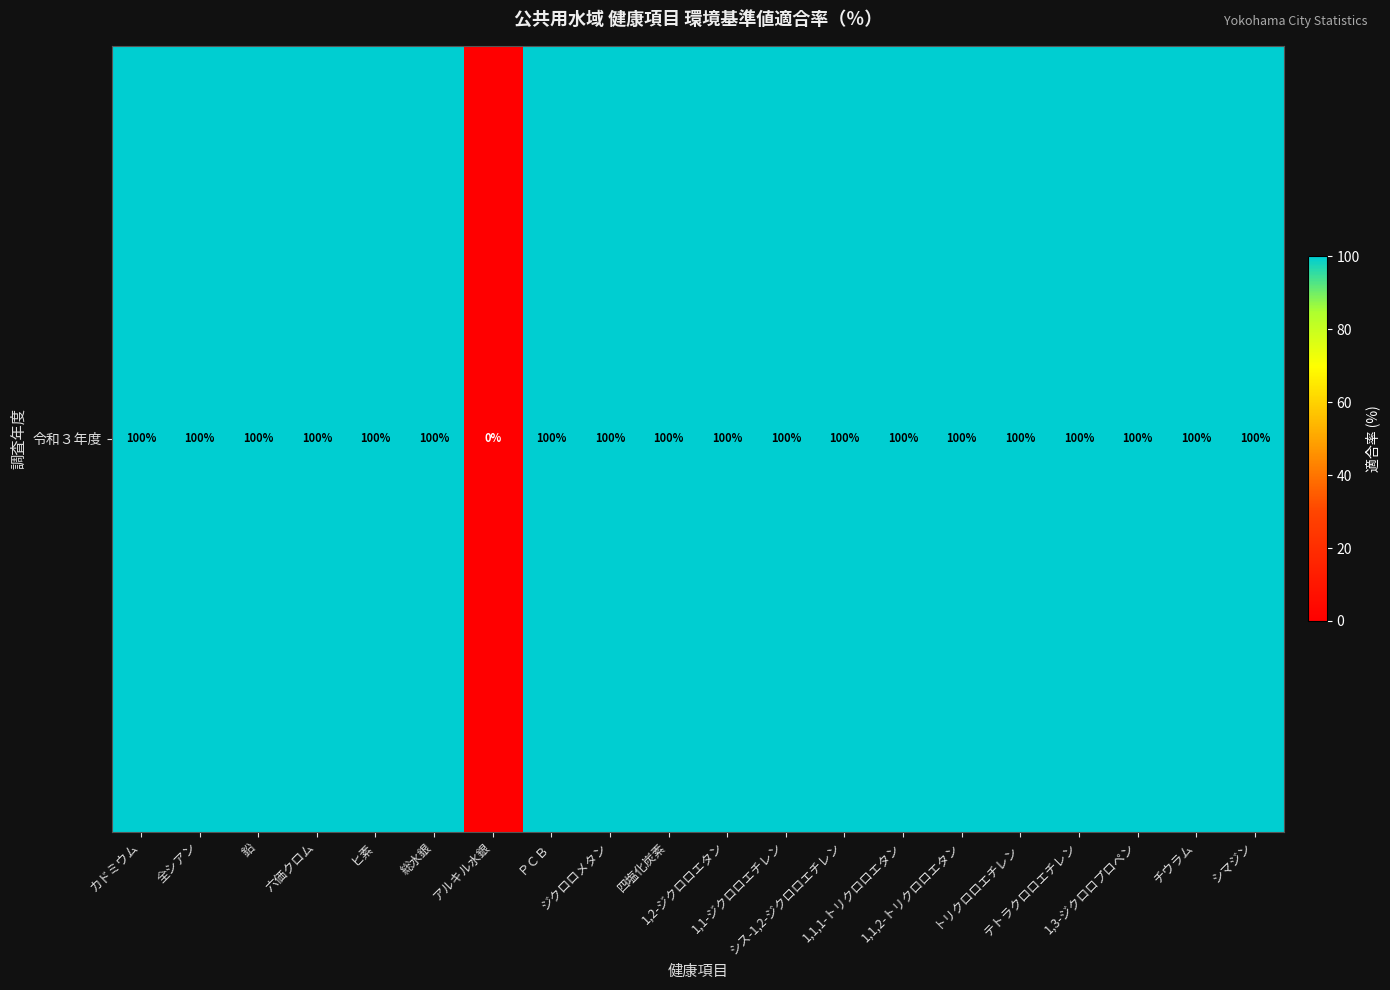

How many values are below 100?

1